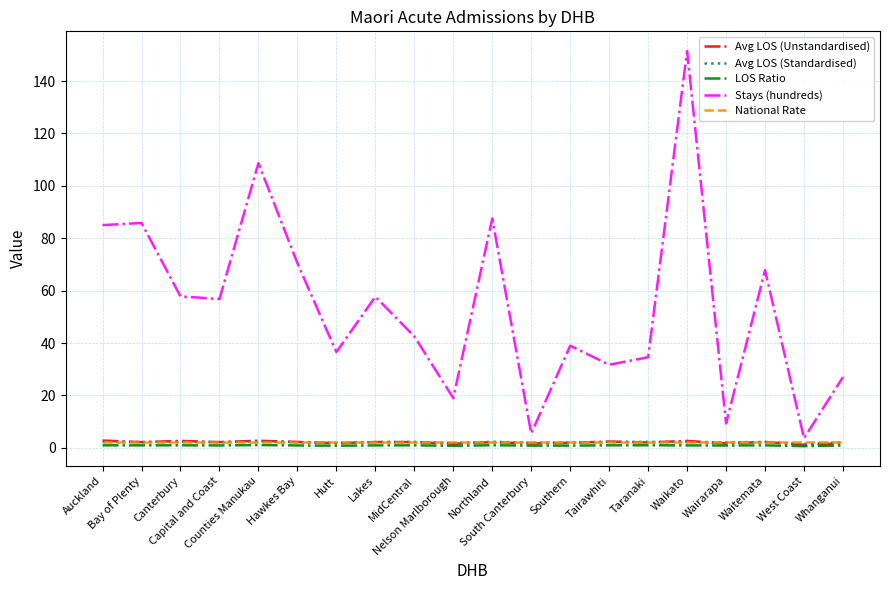

Which series has the largest total across all categories?

Stays (hundreds)